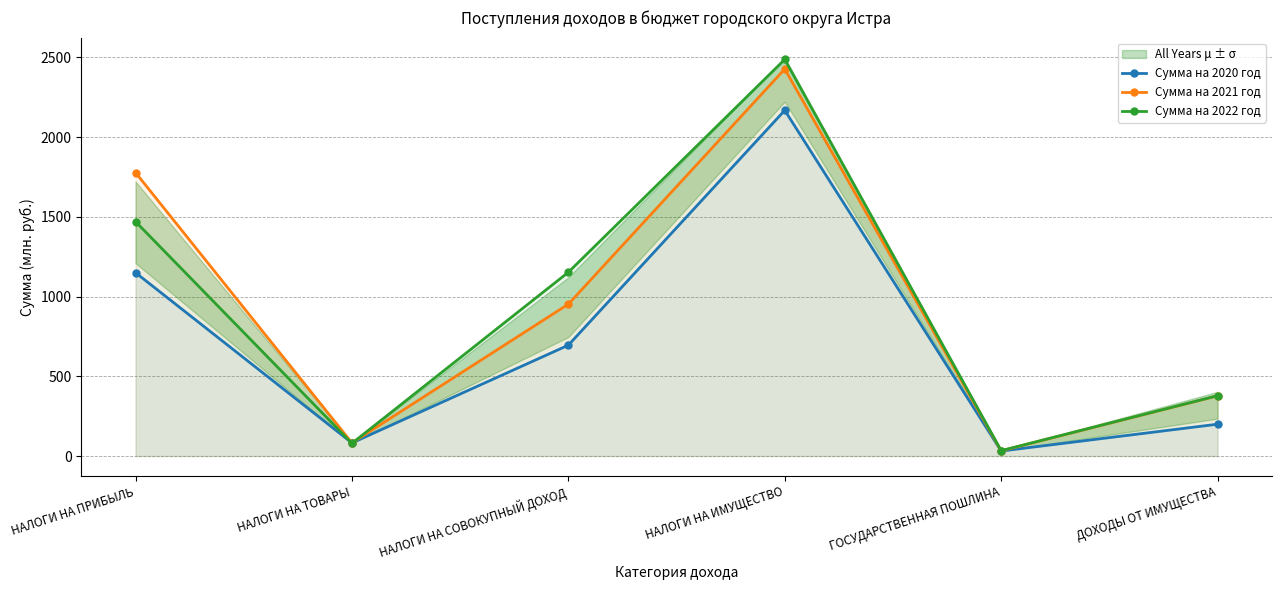

Reading left to right, transcribe all the data shown in this chart.

Сумма на 2020 год: 1150.2	82.5	695.4	2167.9	31.5	199.8
Сумма на 2021 год: 1777.7	82.6	952.5	2427.0	32.8	377.7
Сумма на 2022 год: 1470.3	79.8	1152.6	2486.9	34.1	378.6